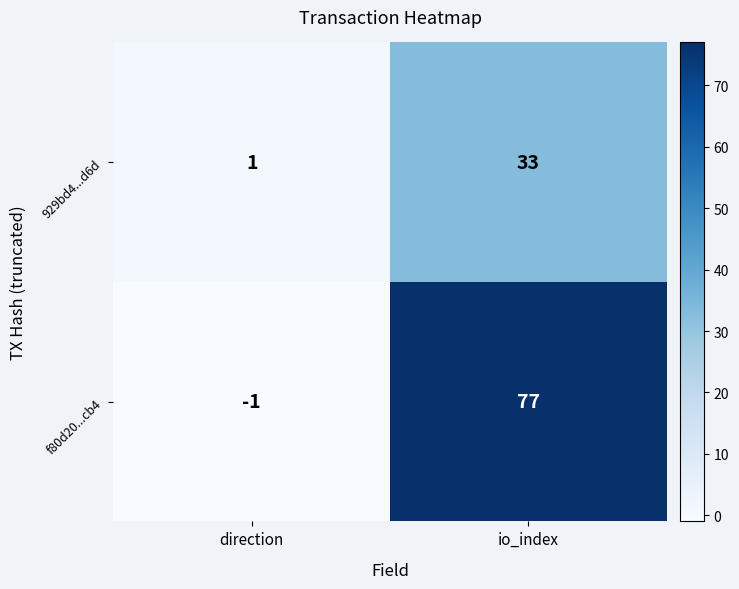

At which label does 929bd4...d6d reach its minimum?

direction